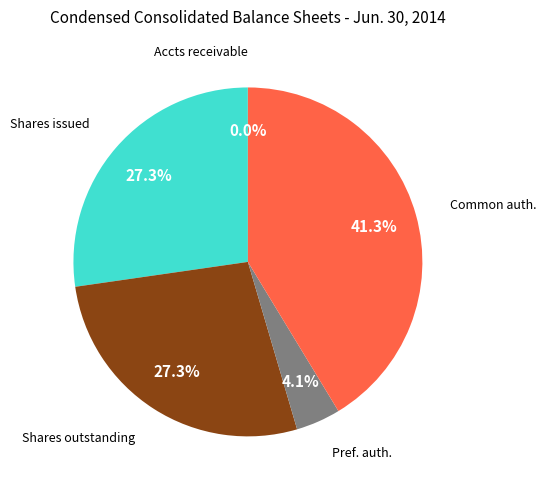

Is there a majority slice in this chart?

No